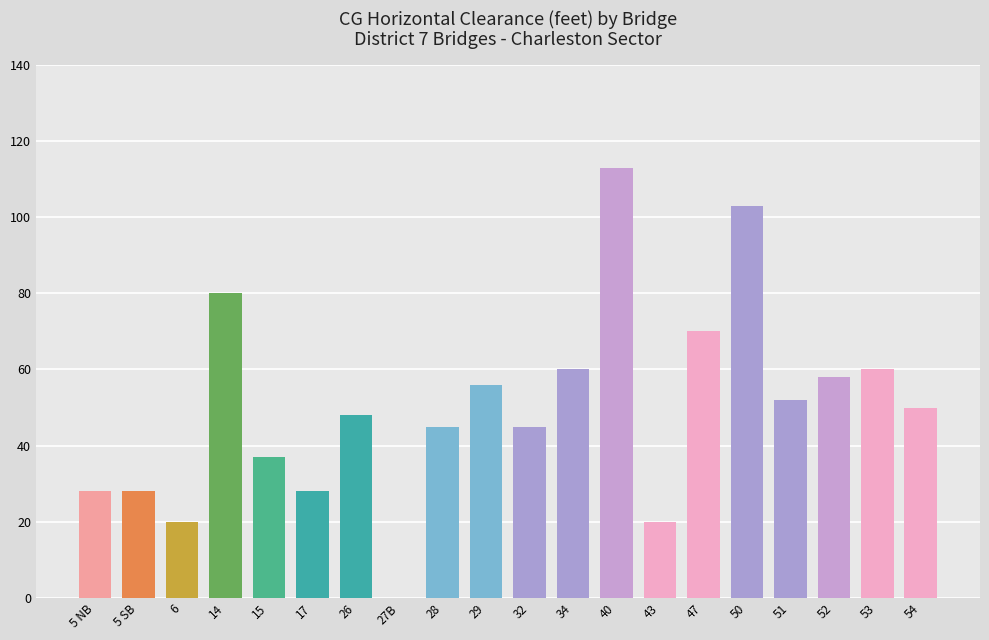

How many data points does each series have?

20